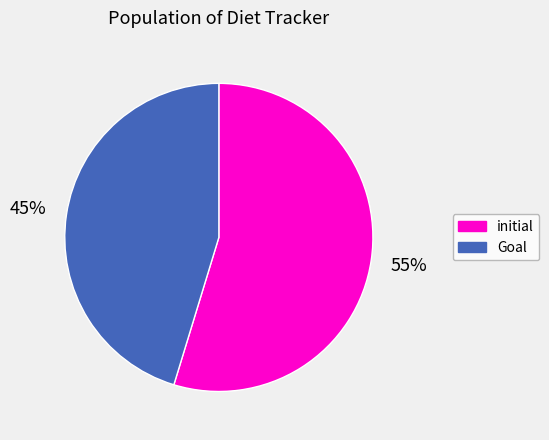

Rank the categories by value from lowest to highest.

Goal, initial